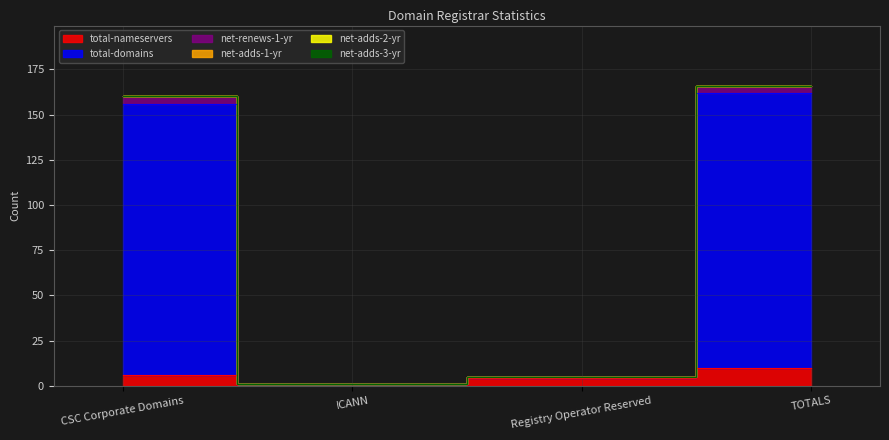

At which category does the chart reach its minimum across all series?

ICANN